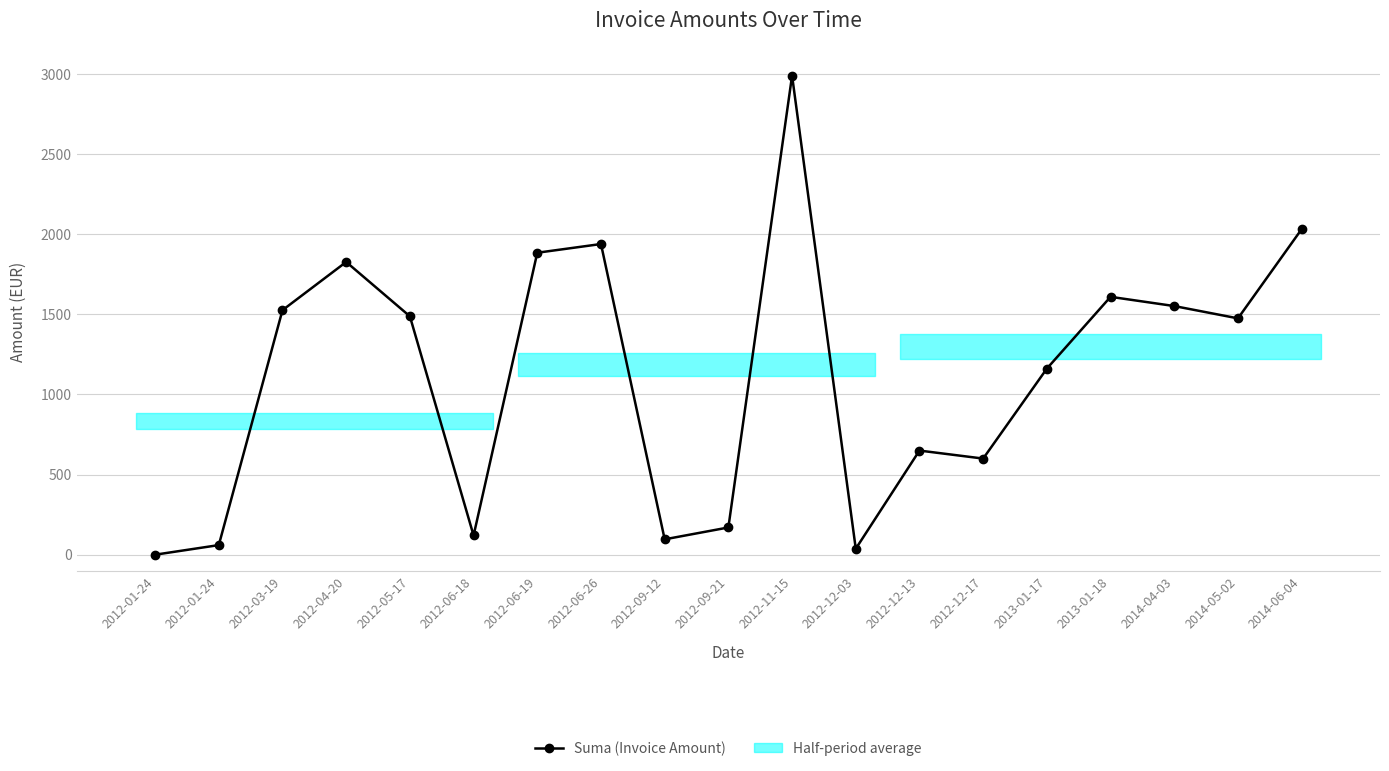

What is the sum of all values?

21219.2